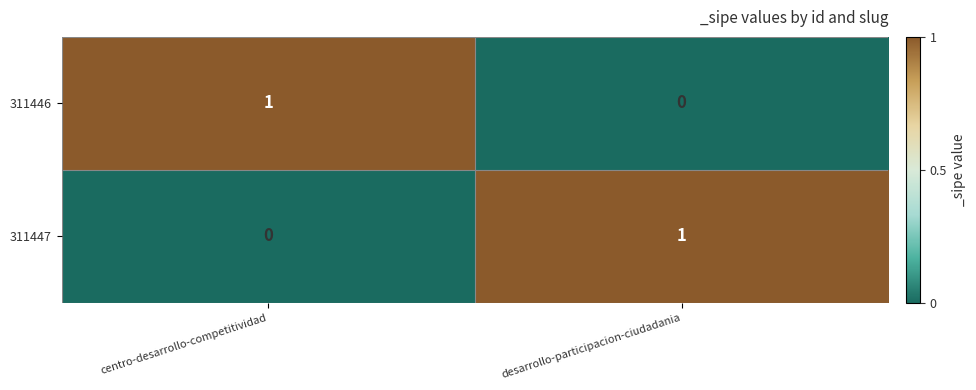

Is it true that 311447 equals 2 at desarrollo-participacion-ciudadania?

False